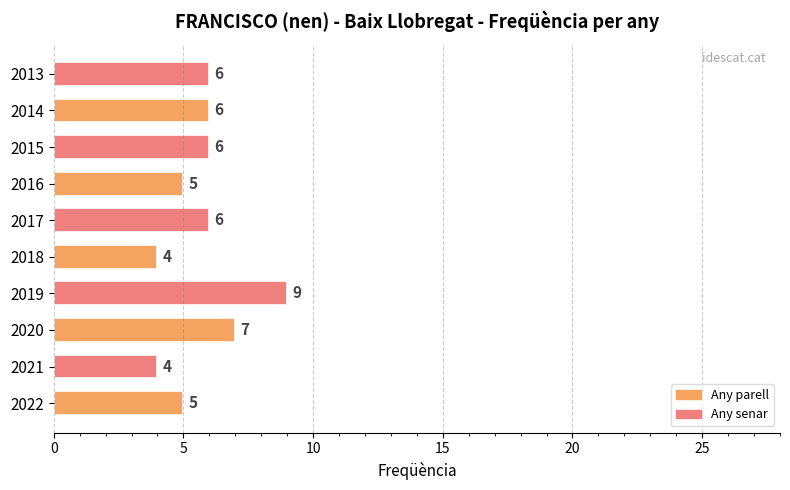

What is the minimum value shown in the chart?

4